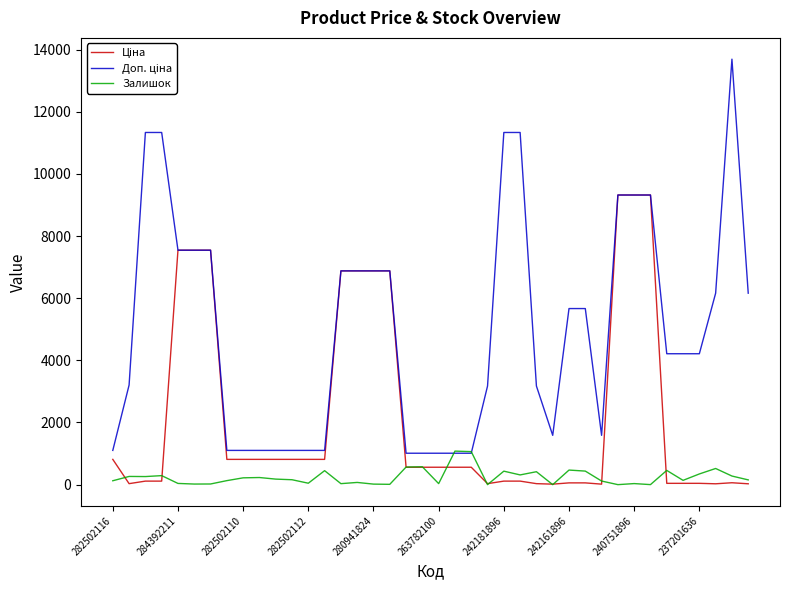

What is the maximum value shown in the chart?

13693.5